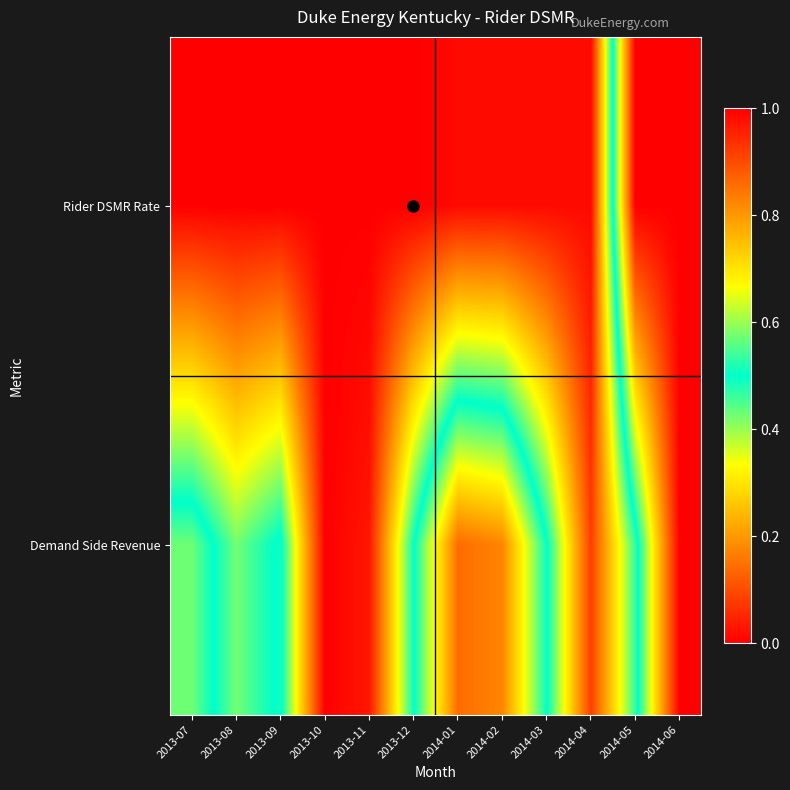

Count the number of categories in the chart.

12